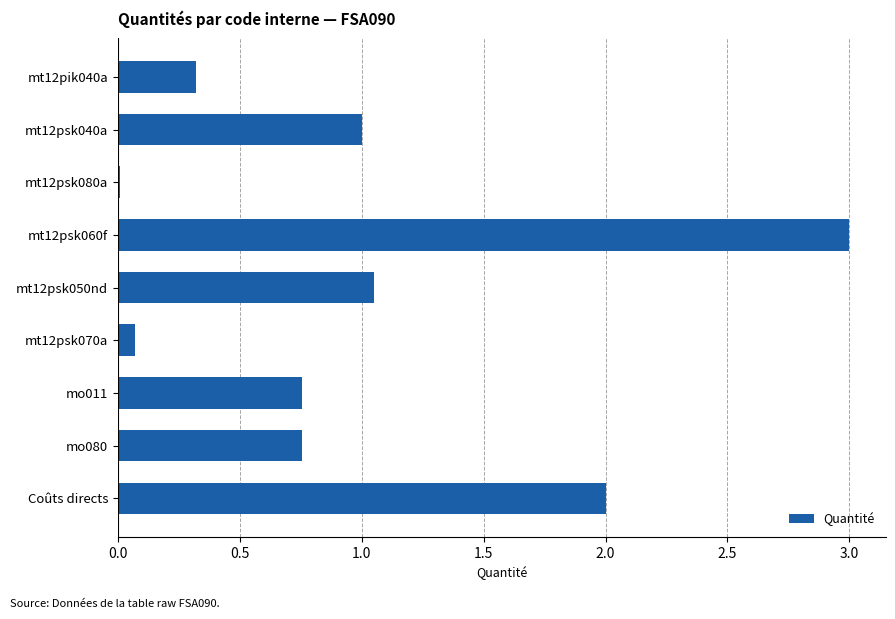

What is the sum of all values?

9.0